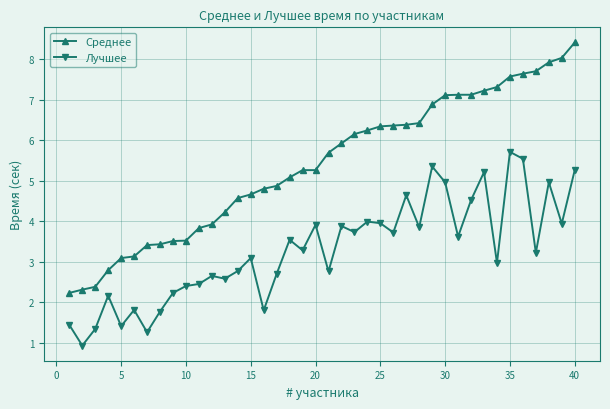

What is the greatest value displayed?

8.4